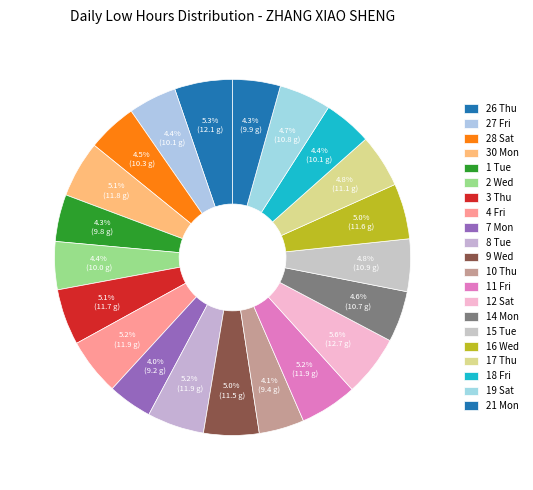

Count the number of slices in the pie.

21